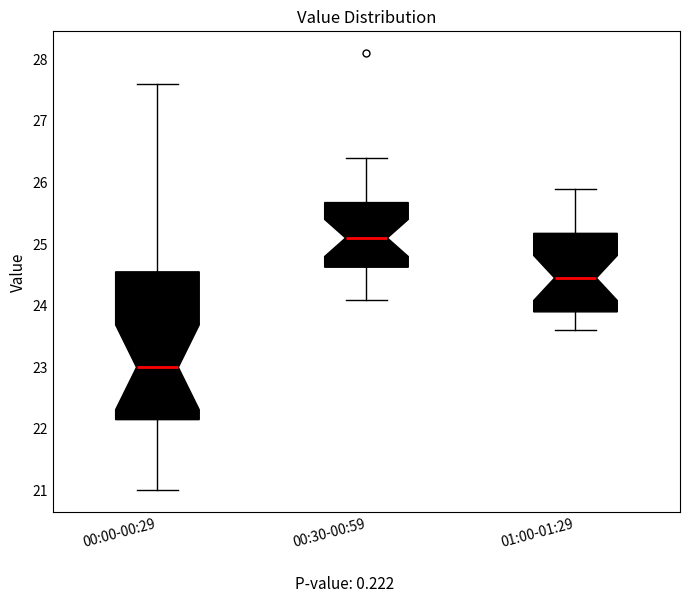

Reading left to right, read every box against the y-axis: the position of its median line, the range the box covers, and the ends of its whiskers. The values are not printed on the chart, so give them approximately, as read against the axis.

00:00-00:29: median 23.0, box 22.2 to 24.6, whiskers 21.0 to 27.6
00:30-00:59: median 25.1, box 24.6 to 25.7, whiskers 24.1 to 26.4
01:00-01:29: median 24.5, box 23.9 to 25.2, whiskers 23.6 to 25.9